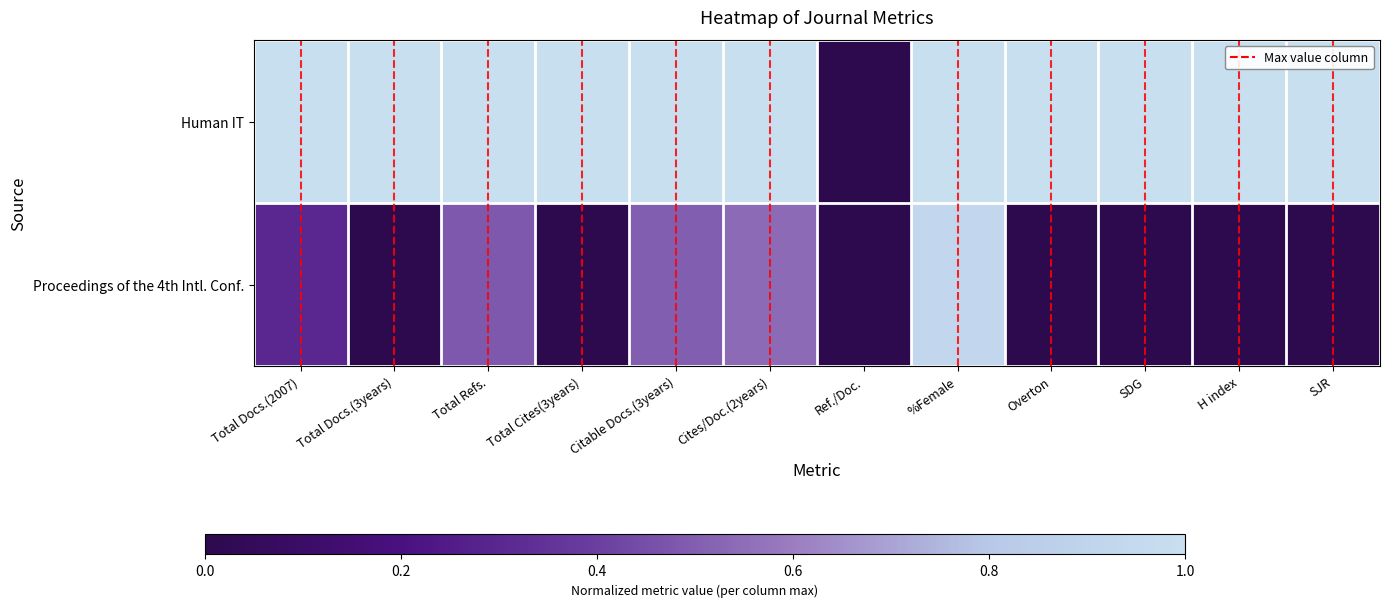

Which series has the largest range (max minus min)?

Human IT